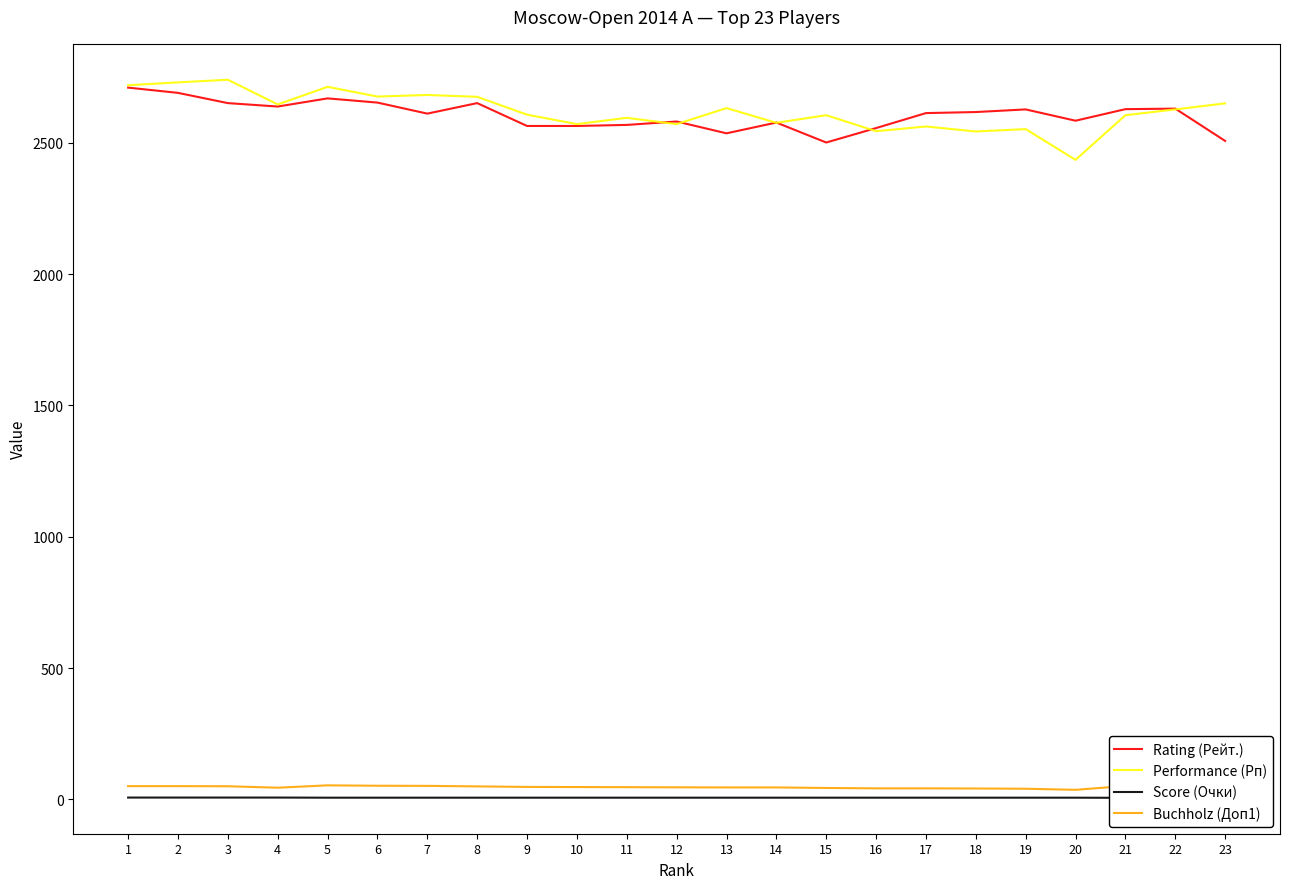

Count the number of data series in this chart.

4